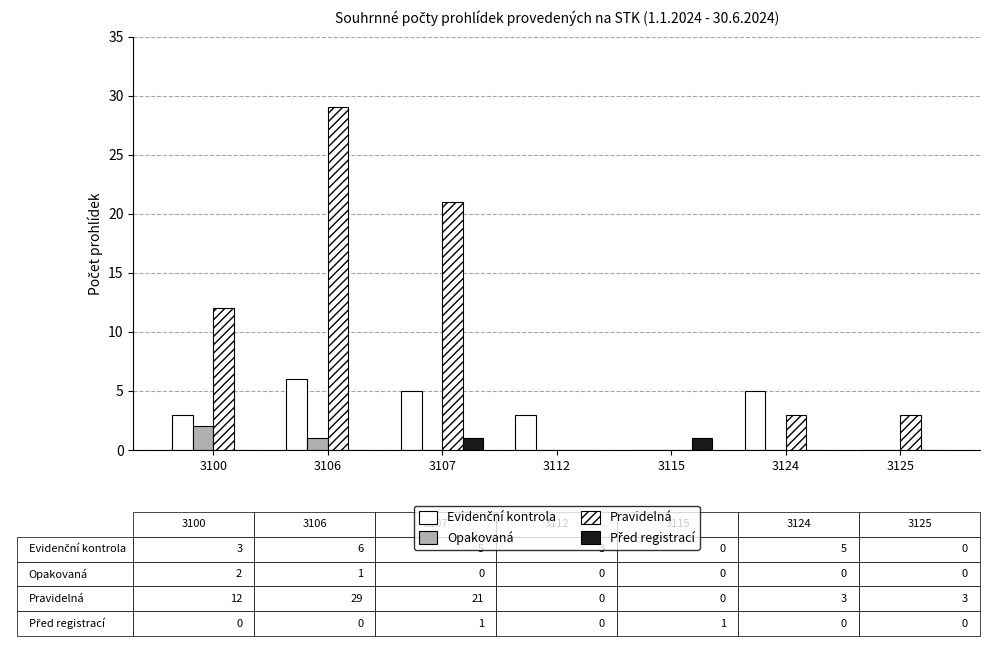

What is the difference between the maximum and second lowest values in the Před registrací series?

1